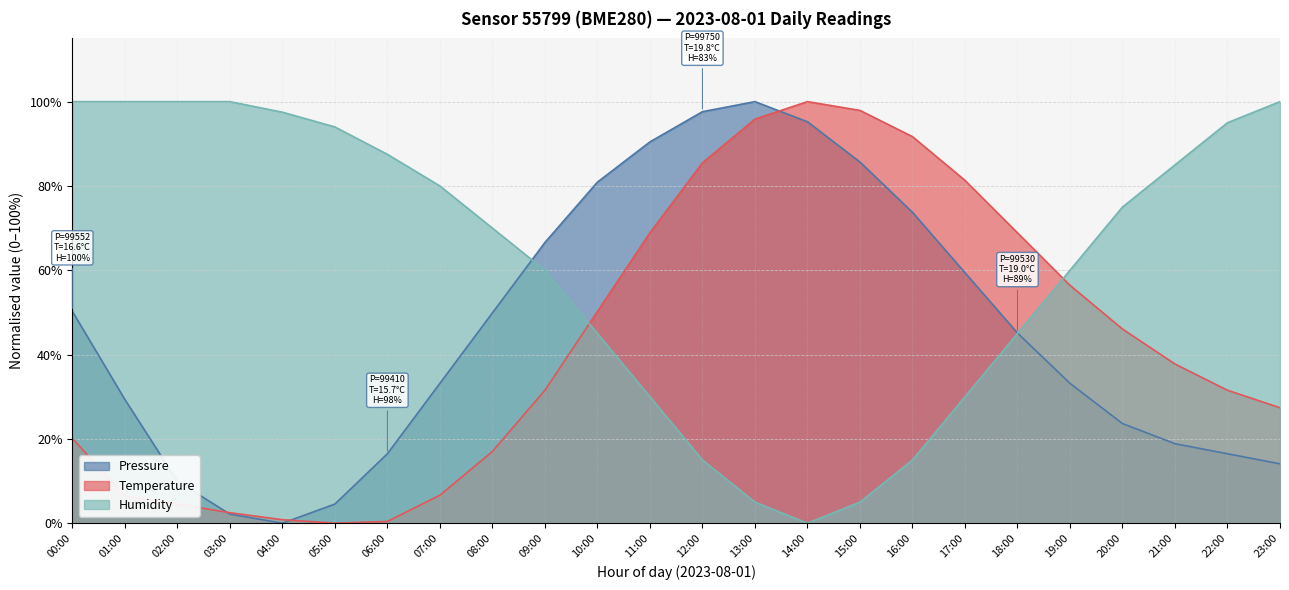

What position from the right is 06:00?

18